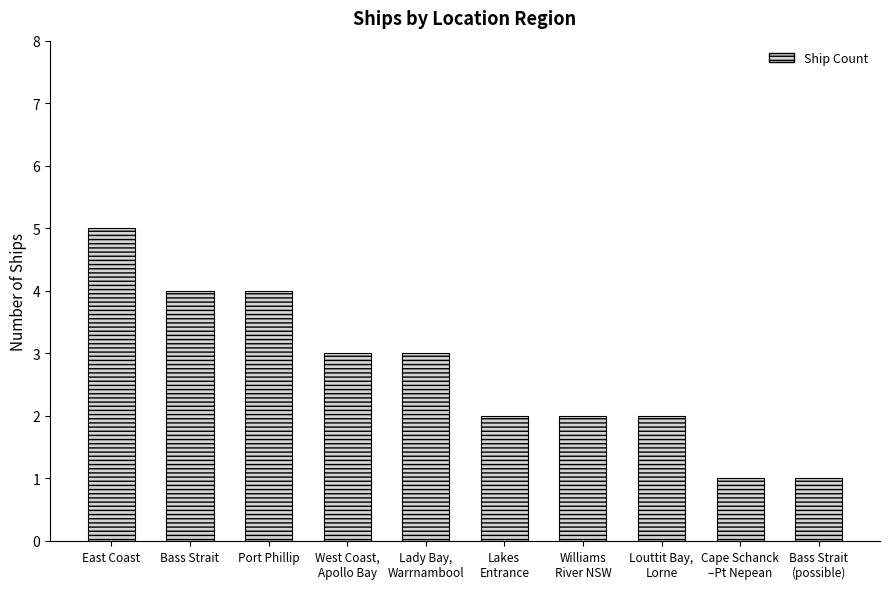

Reading right to left, extract all data points from this chart.

1	1	2	2	2	3	3	4	4	5